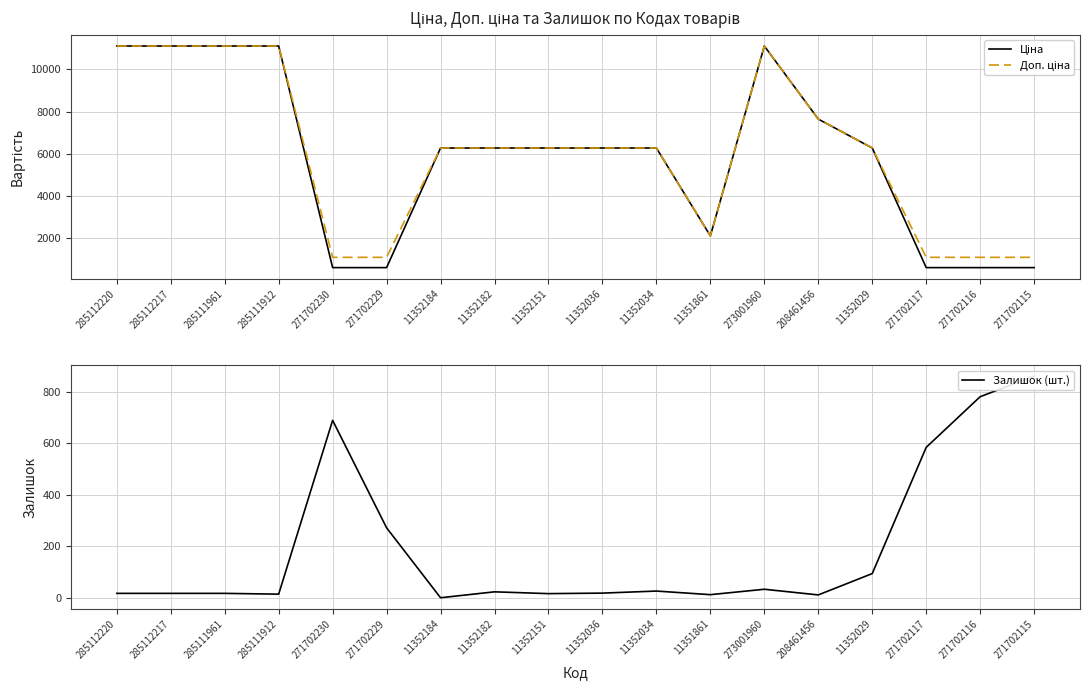

At which label is Ціна closest to 5849?

11352184